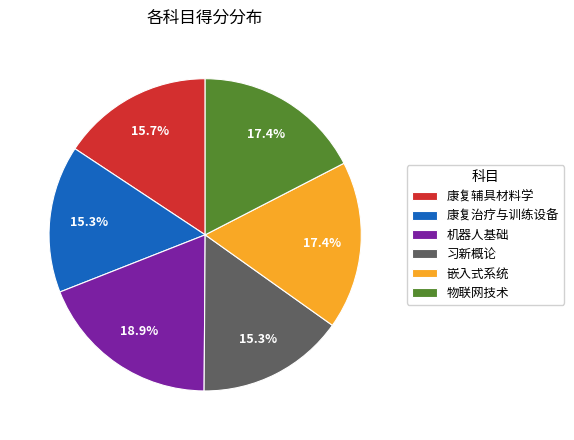

True or false: 机器人基础 accounts for 30% of the total.

False